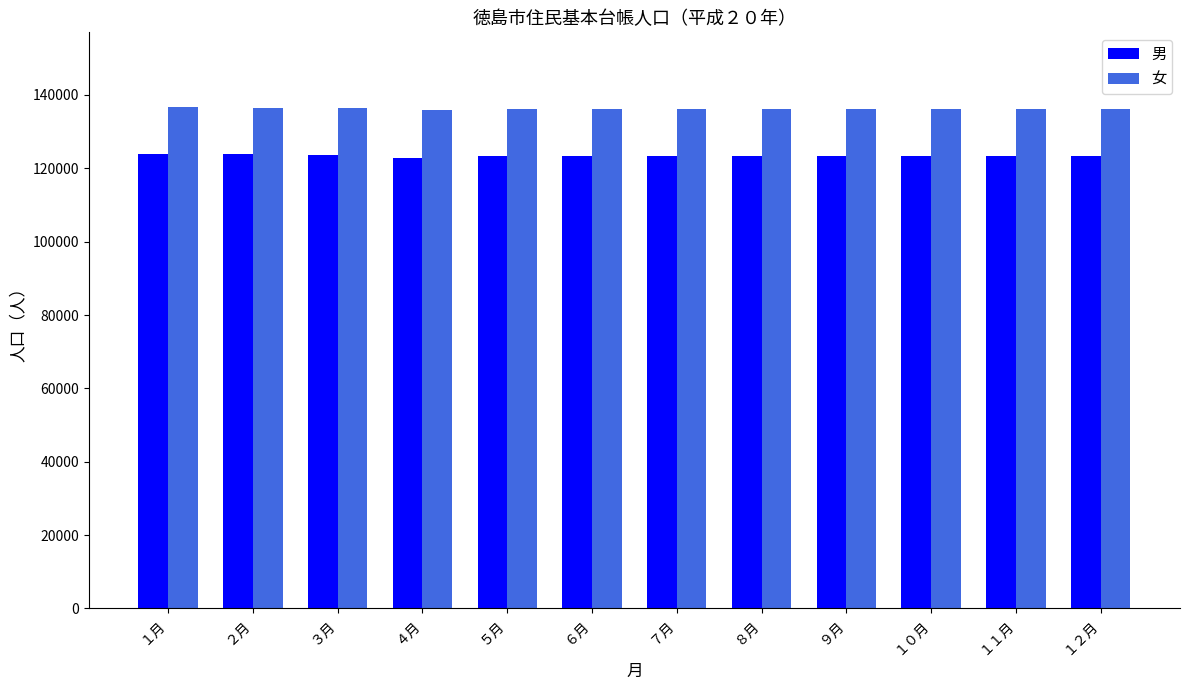

Rank the series at ４月 from highest to lowest value.

女, 男